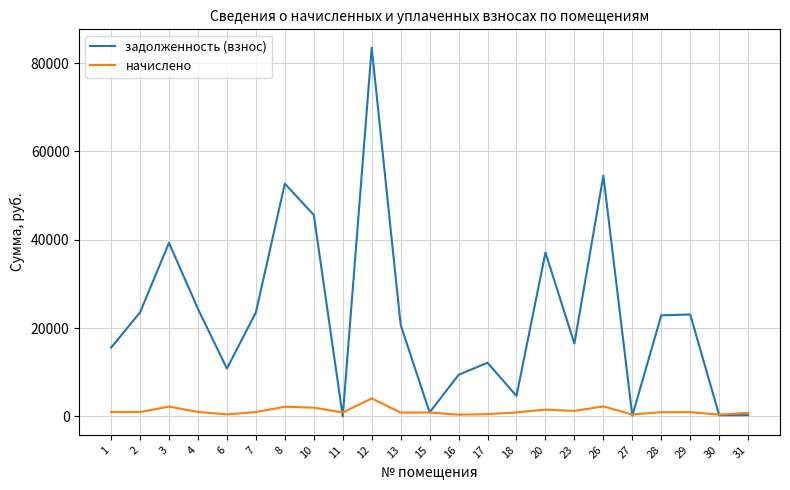

The value of задолженность (взнос) at 17 is 12148.8. True or false?

True